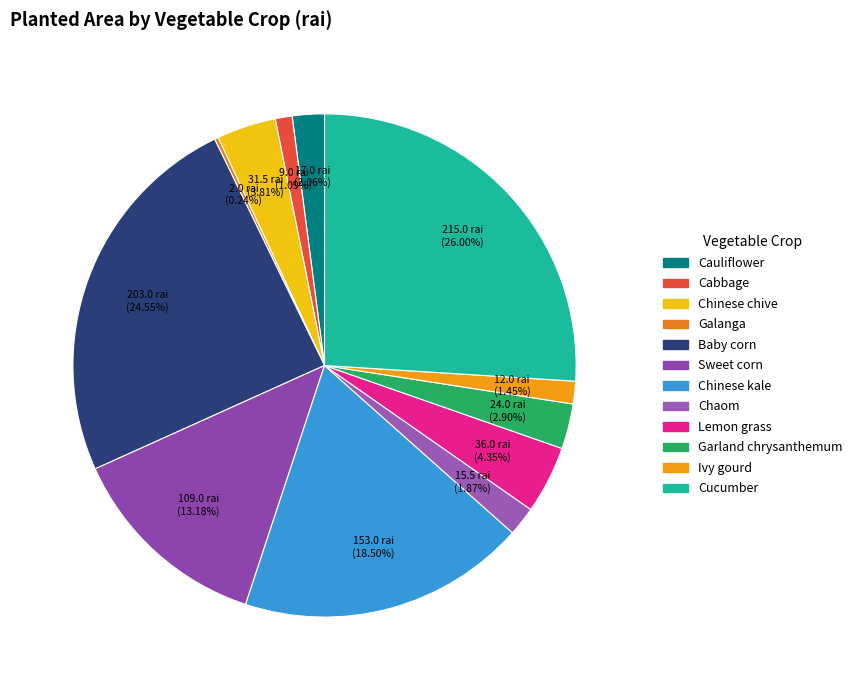

Is it true that Baby corn is 35% of the pie?

False